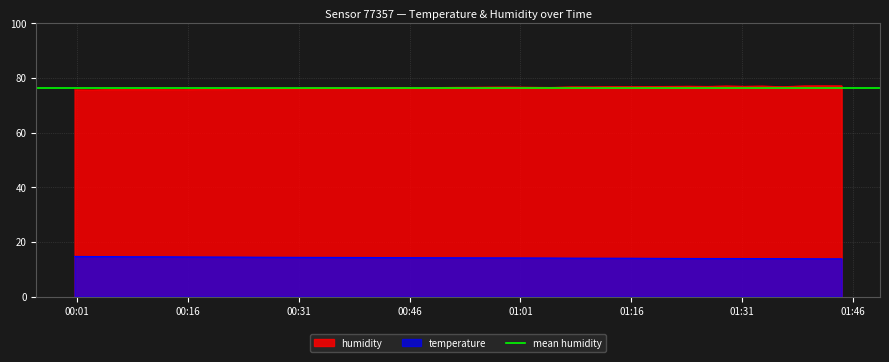

How many interior local peaks does the humidity series have?

10